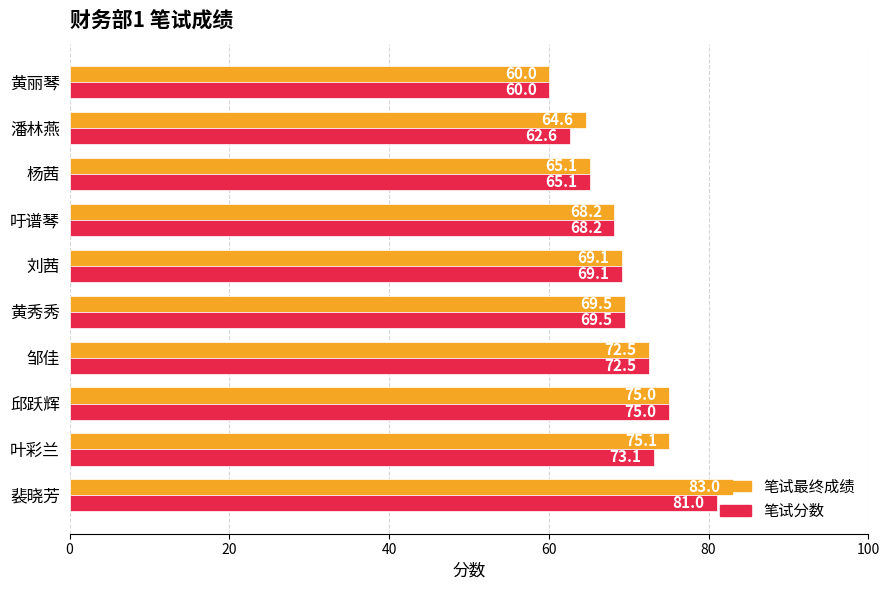

How many data points in 笔试分数 are less than 69?

4